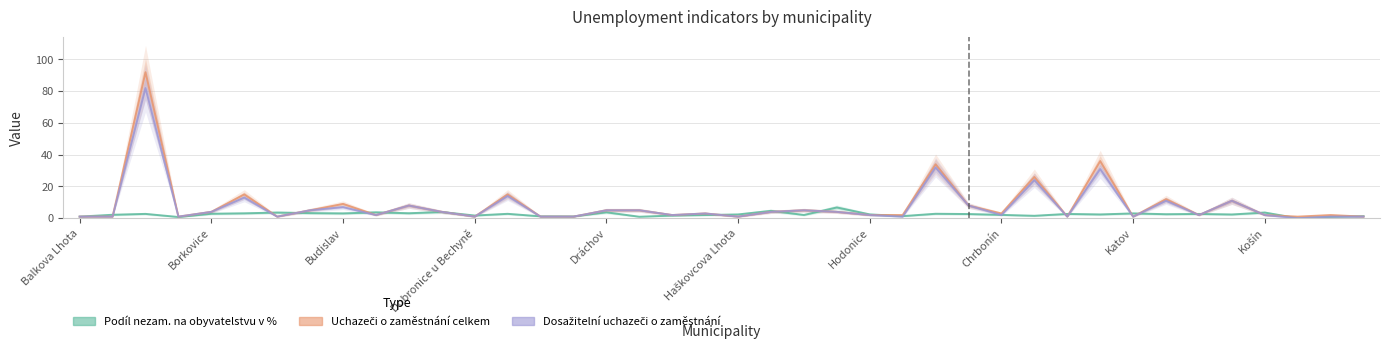

What is the highest value of the Dosažitelní uchazeči o zaměstnání series?

82.0